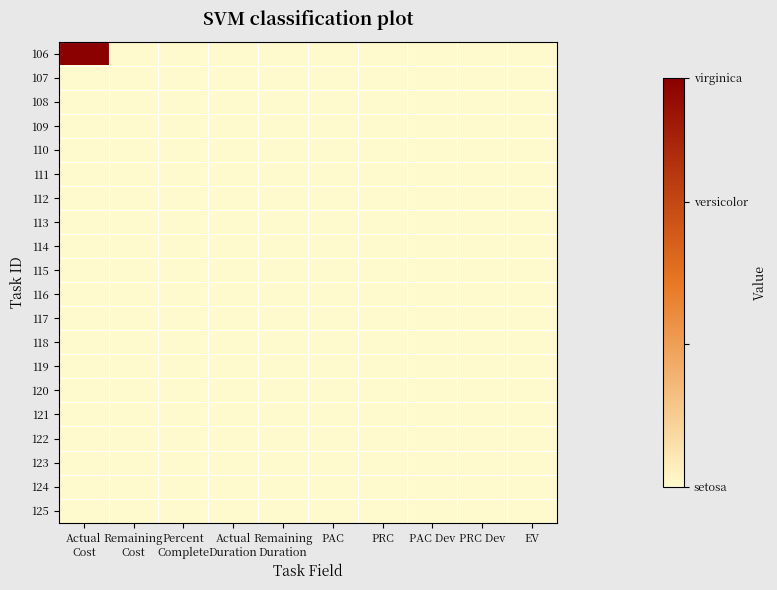

What is the maximum value shown in the chart?

573.7